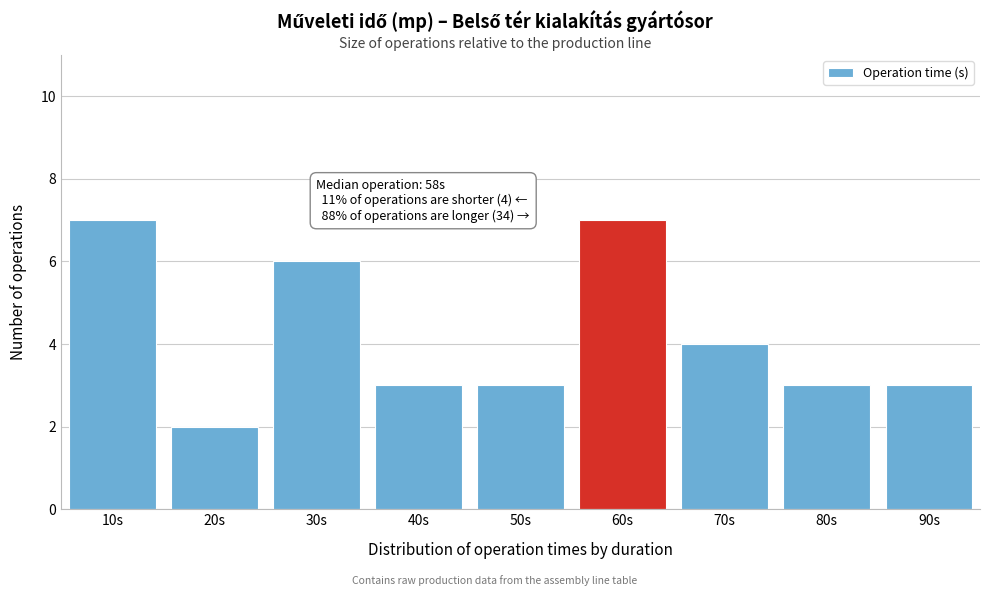

Reading left to right, extract all data points from this chart.

7	2	6	3	3	7	4	3	3